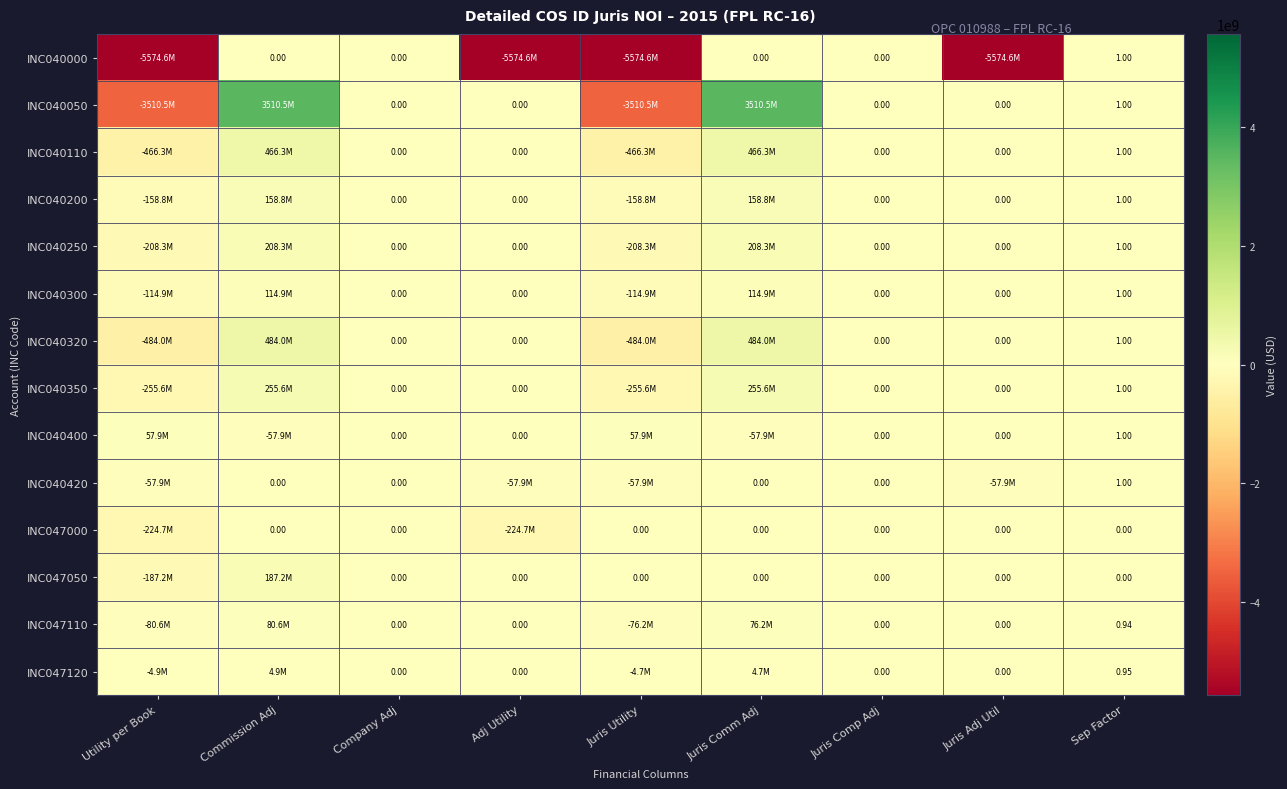

List the series in order of their peak value, lowest first.

INC047000, INC040000, INC040420, INC047120, INC040400, INC047110, INC040300, INC040200, INC047050, INC040250, INC040350, INC040110, INC040320, INC040050